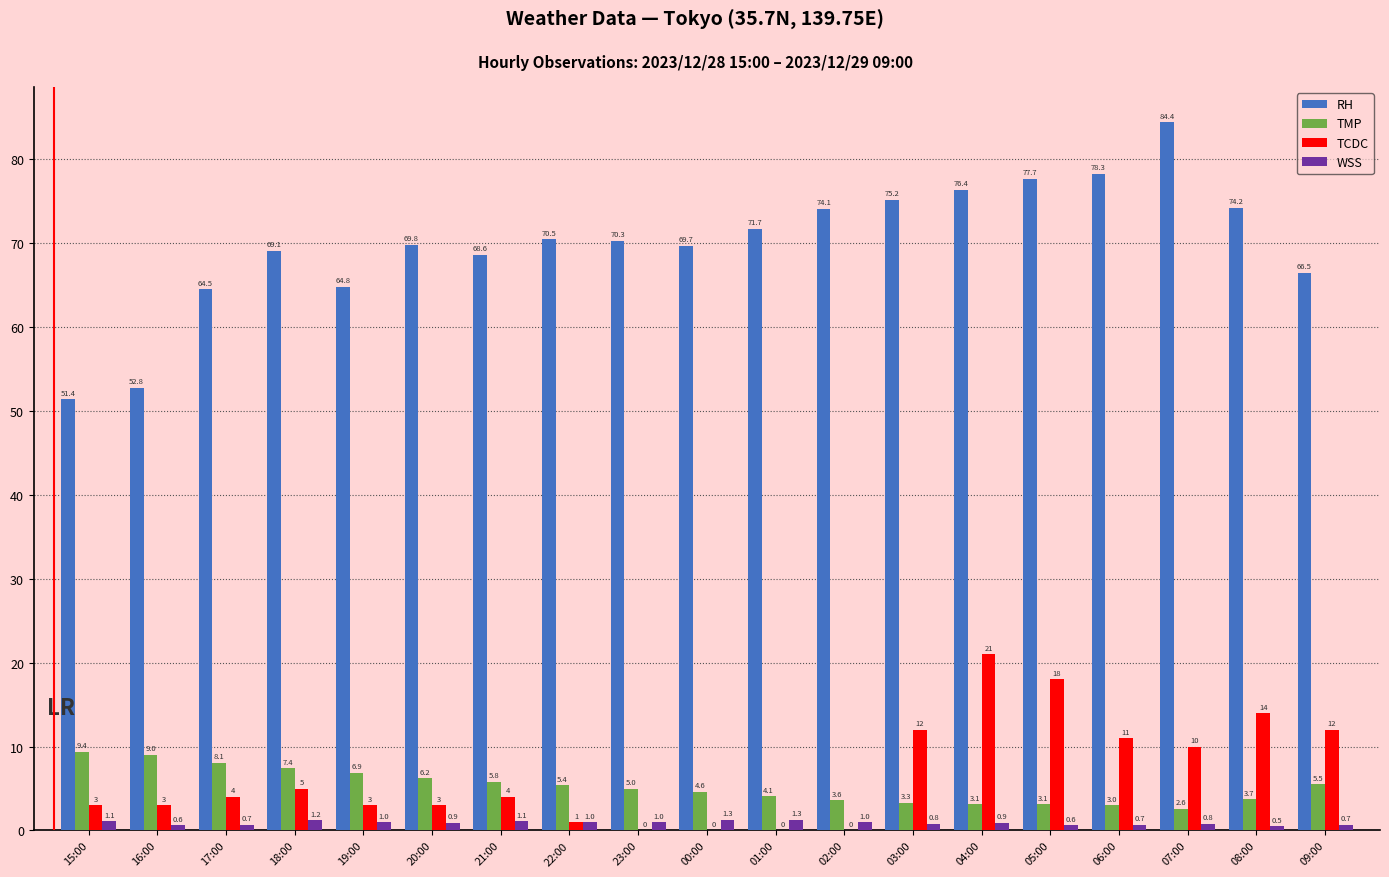

What is the sum of all TMP values?

99.8